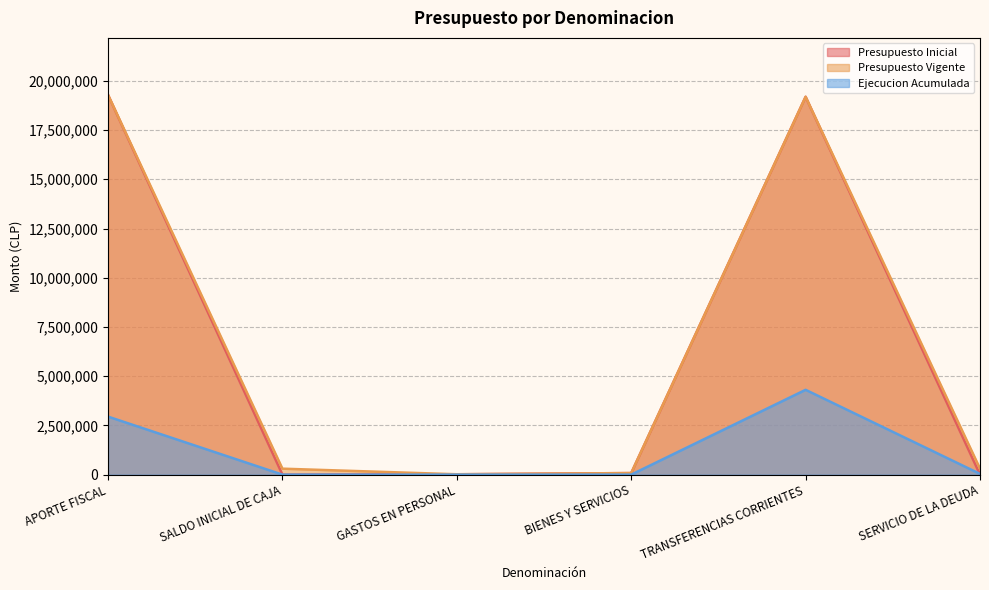

What is the maximum value for Ejecucion Acumulada?

4307627